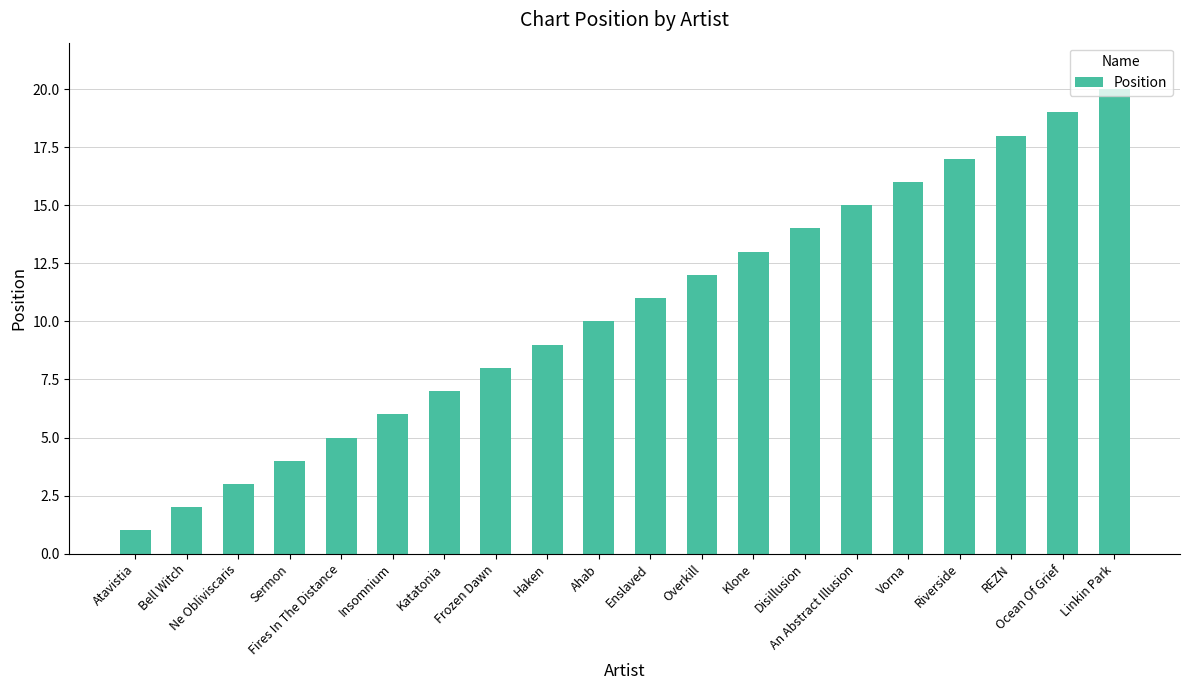

What is the change in value from Enslaved to Overkill?

+1